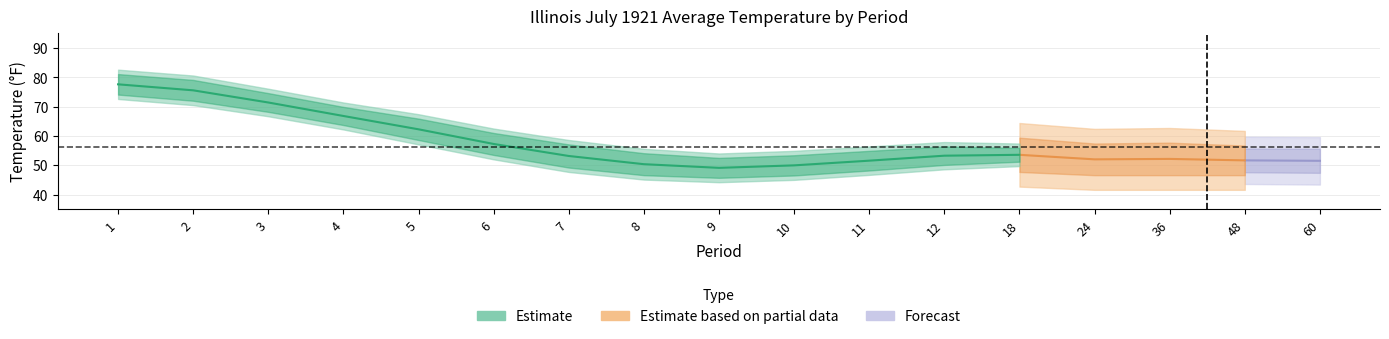

Is this an area chart (filled region under the line)?

No